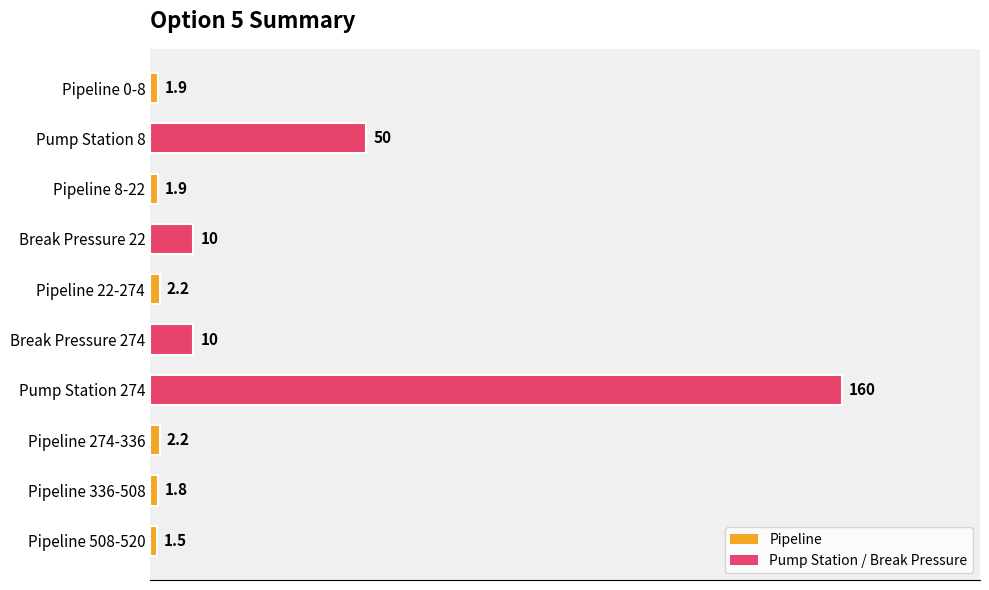

Approximately how many times larger is the value at Break Pressure 274 compared to Pipeline 274-336?

4.5